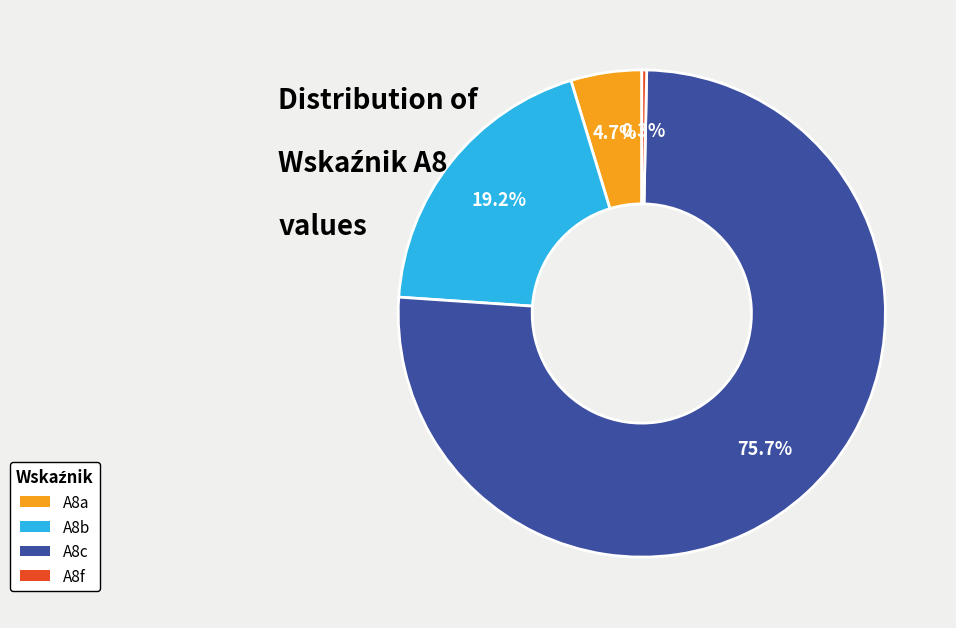

To the nearest percent, what is the combined percentage of A8f and A8b?

20%